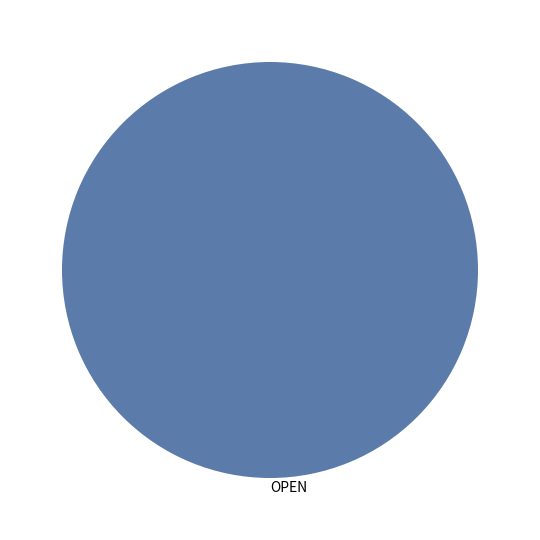

Does OPEN represent more than half of the total?

Yes